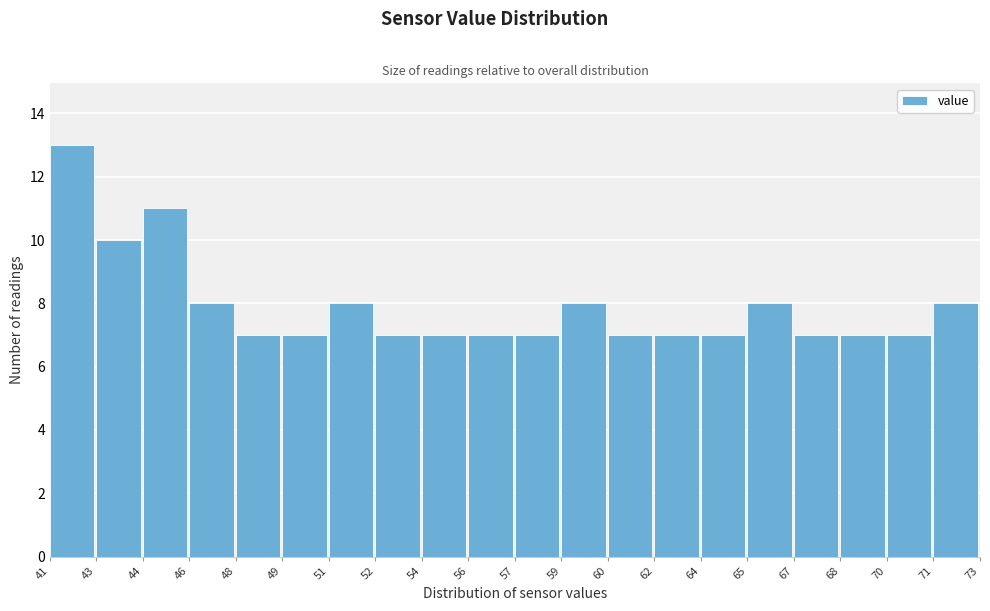

Reading left to right, what are all the values shown in this chart?

41=13	43=10	44=11	46=8	48=7	49=7	51=8	52=7	54=7	56=7	57=7	59=8	60=7	62=7	64=7	65=8	67=7	68=7	70=7	71=8